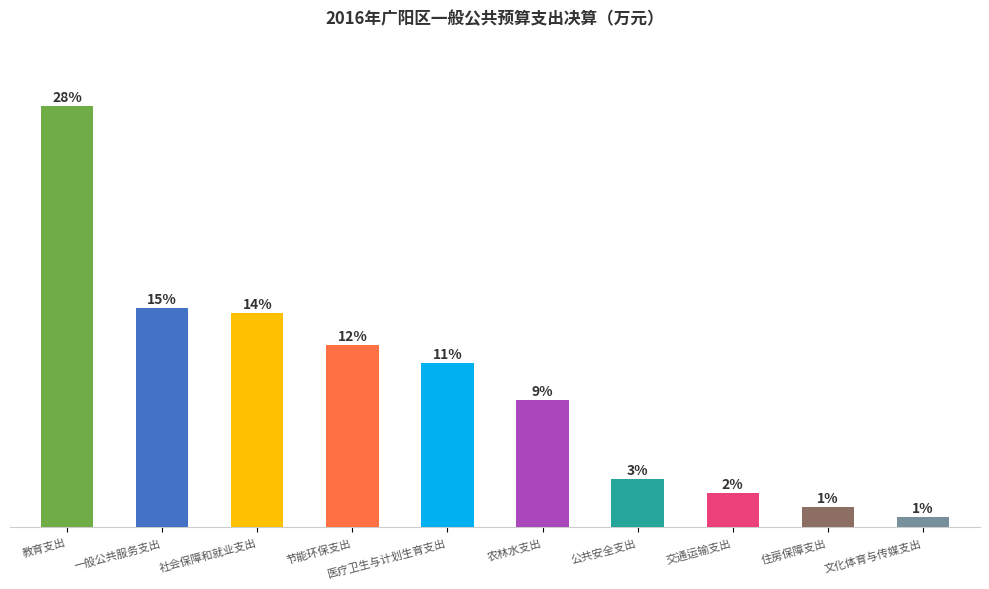

Are the bars horizontal?

No